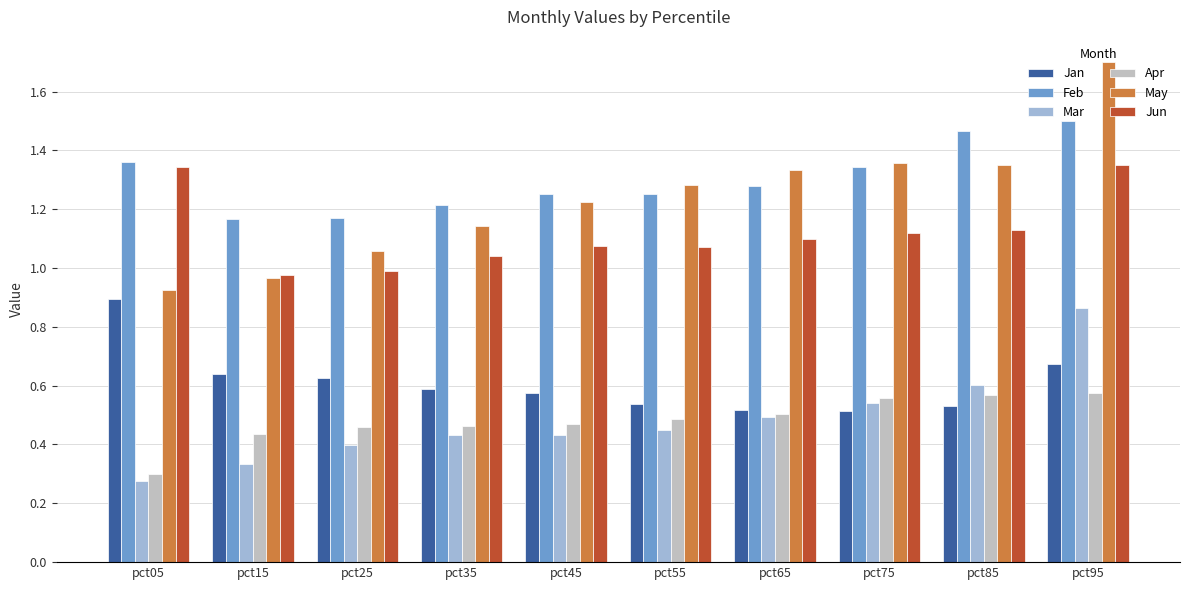

Which series has the largest total across all categories?

Feb